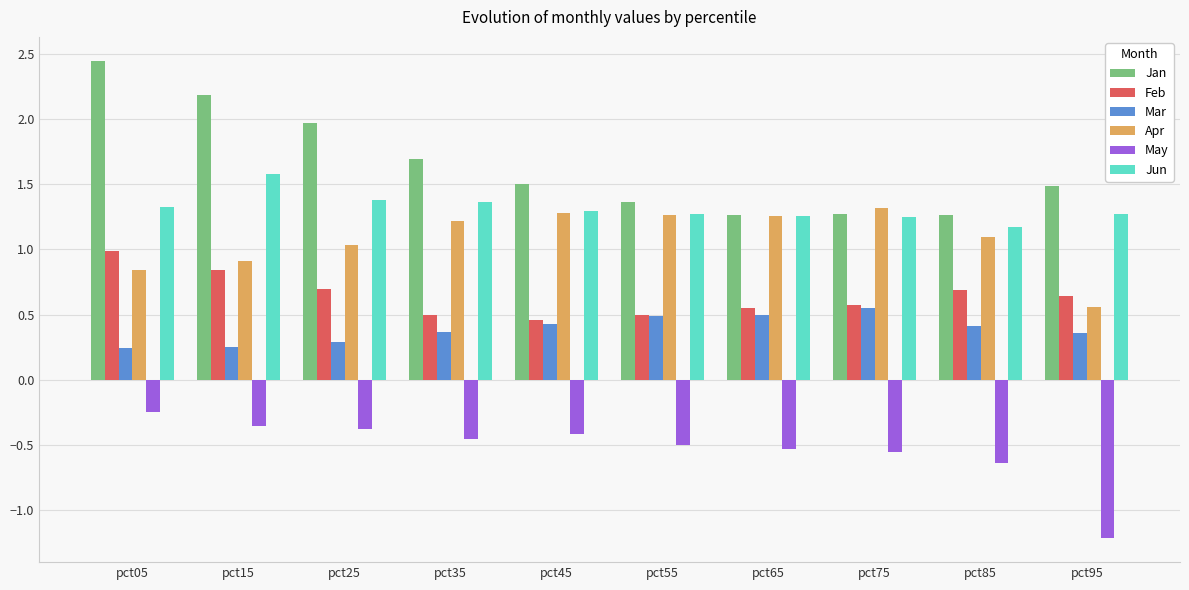

The Jan series shows 1.3 at pct85. True or false?

True